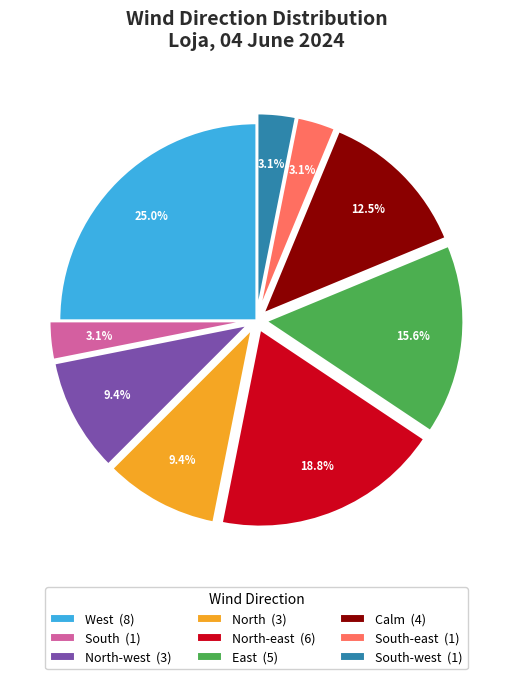

How many slices are in this pie chart?

9